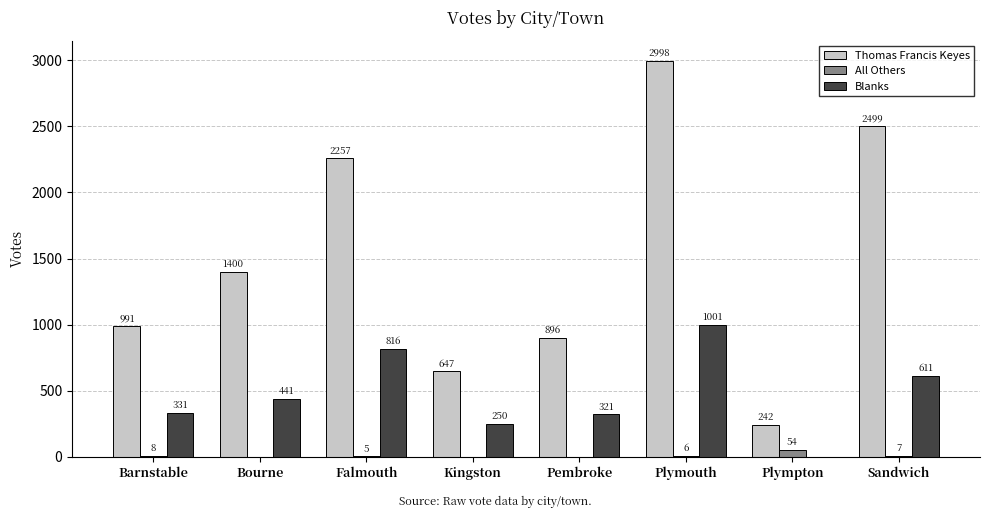

What is the greatest value displayed?

2998